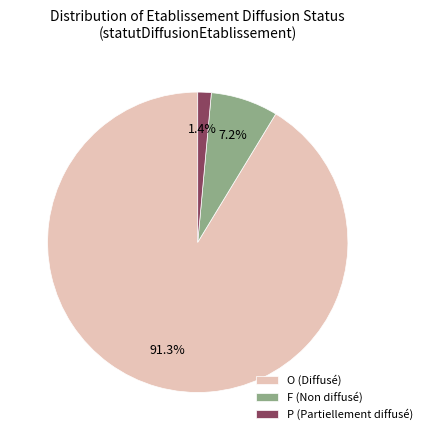

Which slice is the largest?

O (Diffusé)